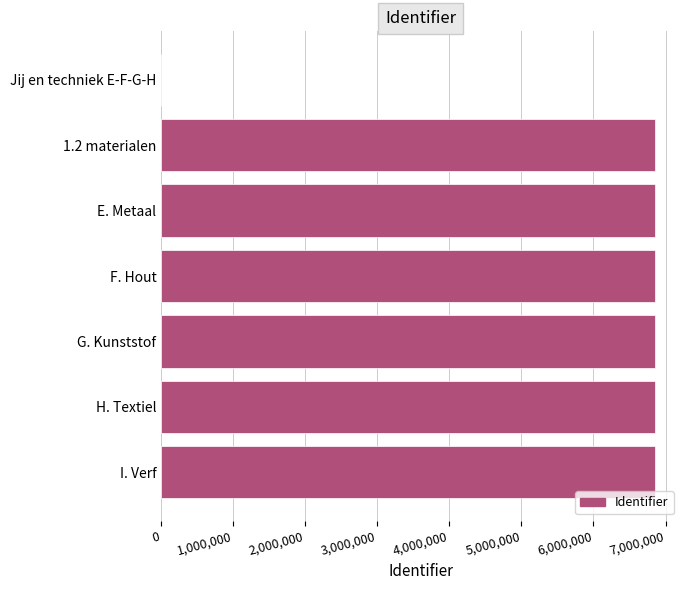

Approximately how many times larger is the value at I. Verf compared to E. Metaal?

1.0